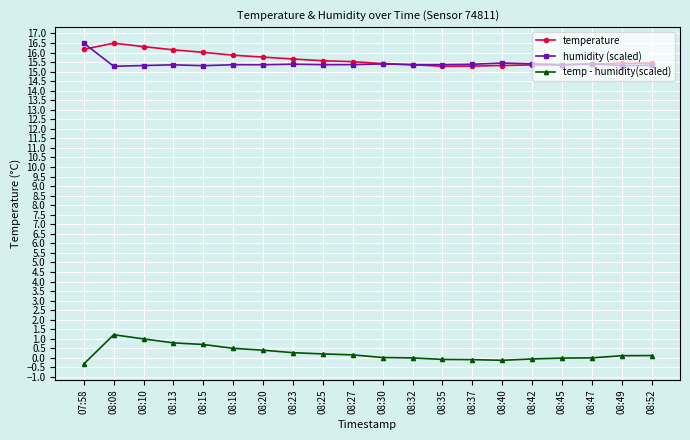

How many distinct data groups are displayed?

3